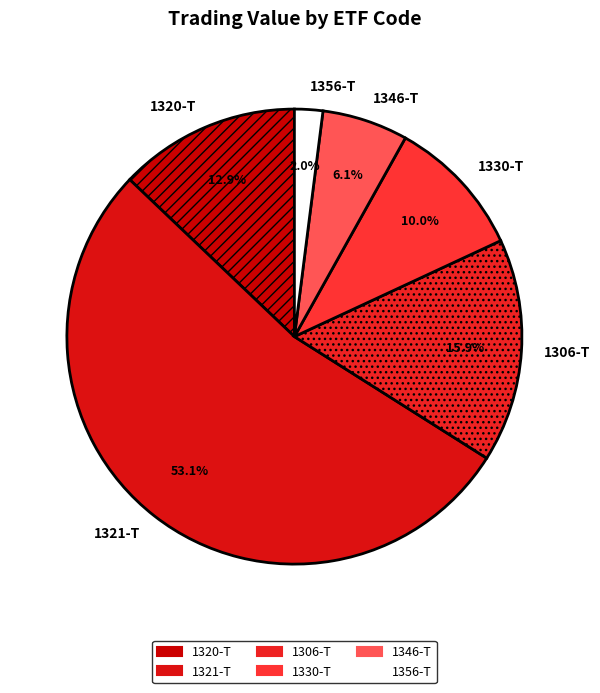

To the nearest percent, what is the combined percentage of 1321-T and 1320-T?

66%